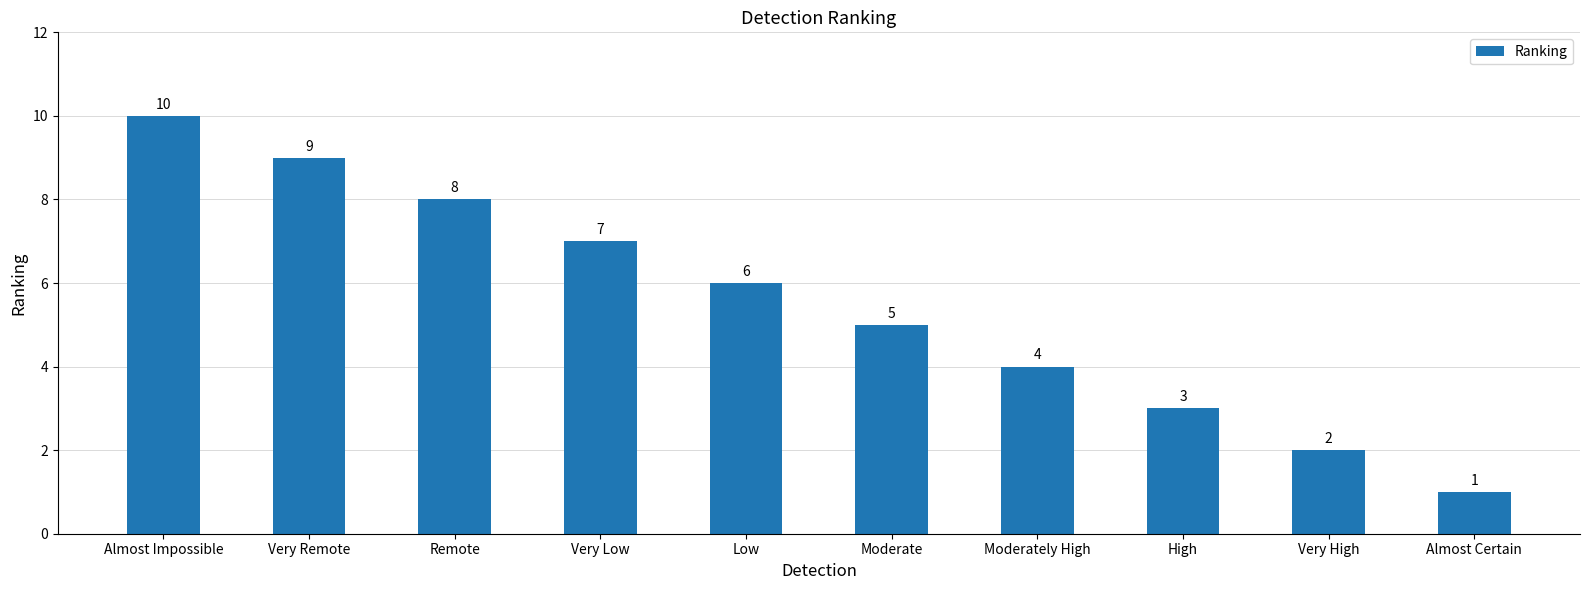

Reading left to right, extract all data points from this chart.

10	9	8	7	6	5	4	3	2	1